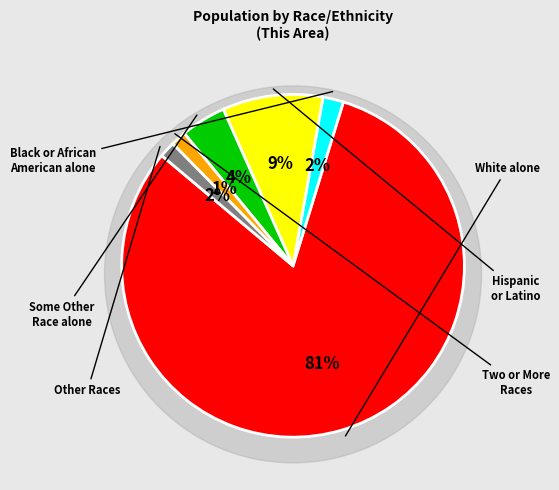

What percentage is NOT represented by Two or More Races?

98.6%